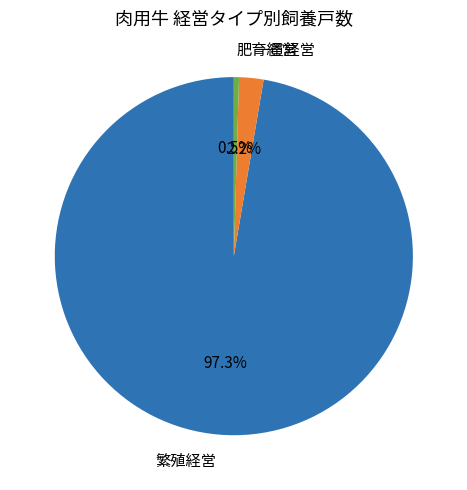

Rank the categories by value from lowest to highest.

肥育経営, 一貫経営, 繁殖経営